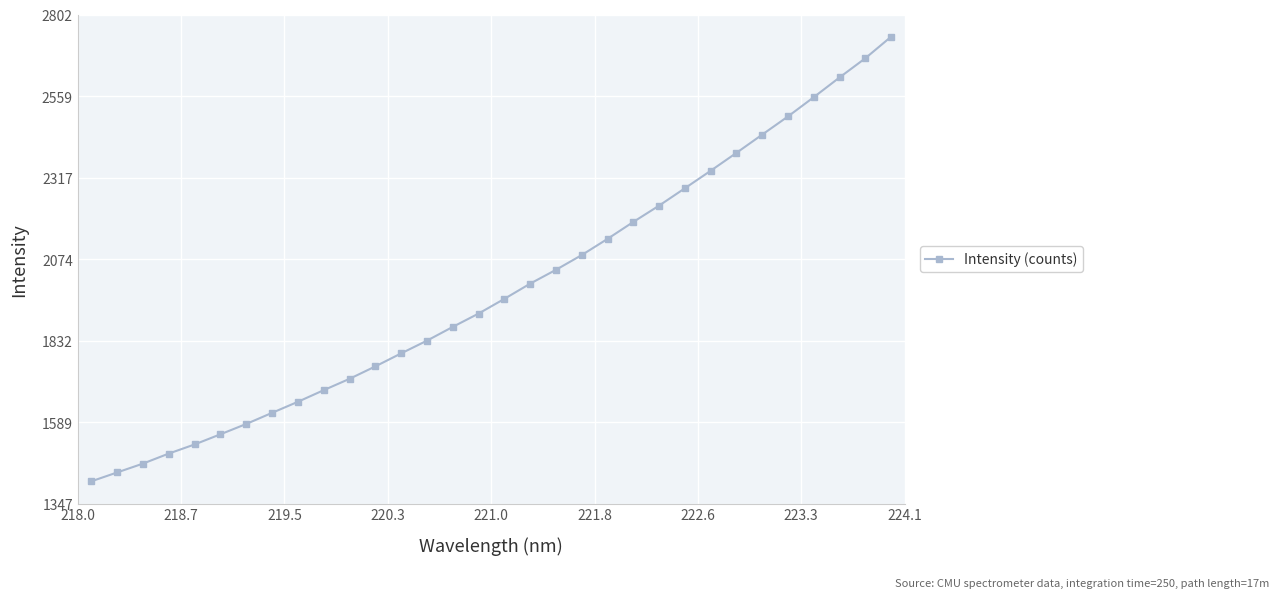

What is the greatest value displayed?

2735.7